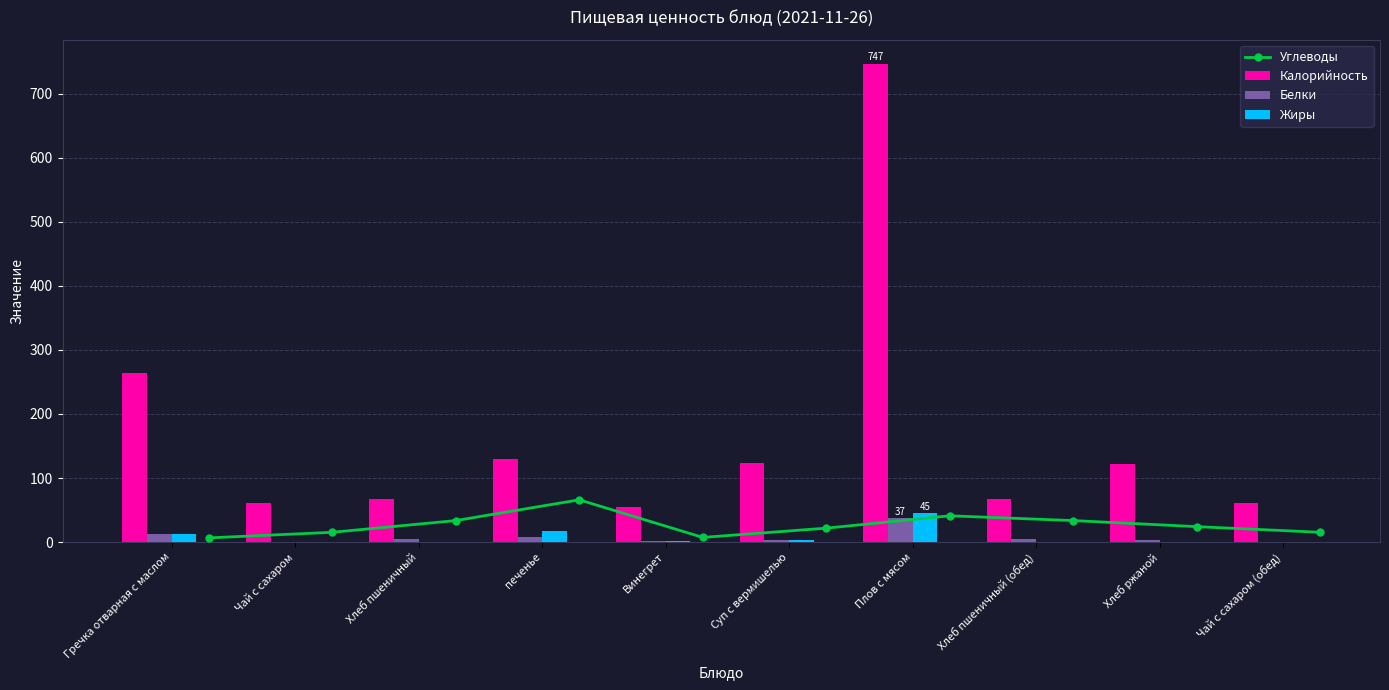

How many series are shown in this chart?

4